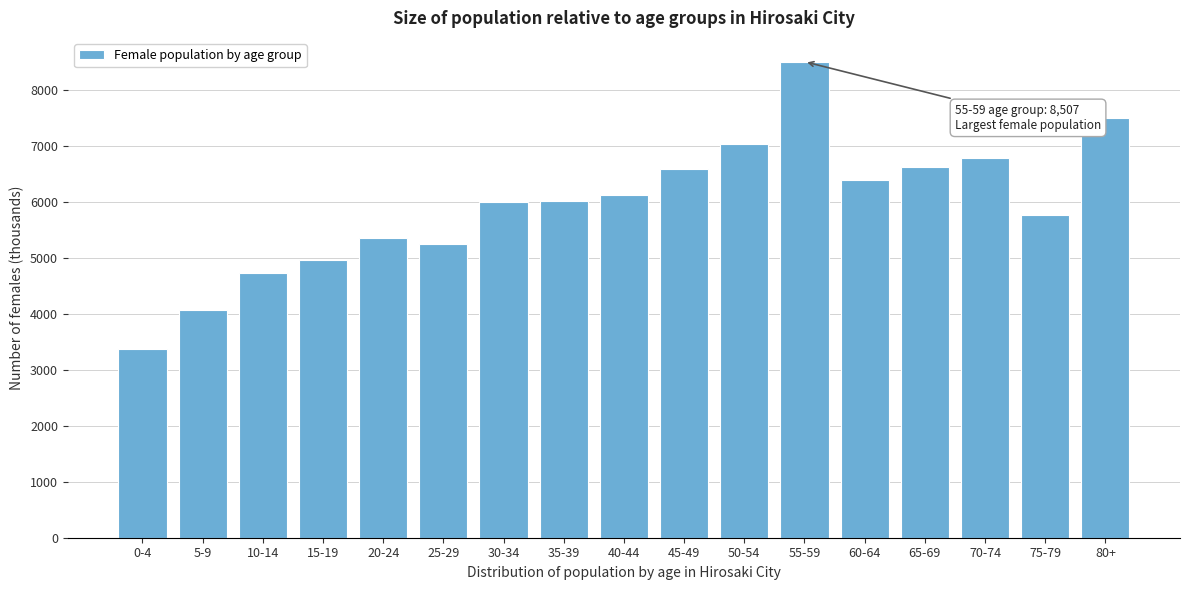

Approximately how many times larger is the value at 55-59 compared to 50-54?

1.2